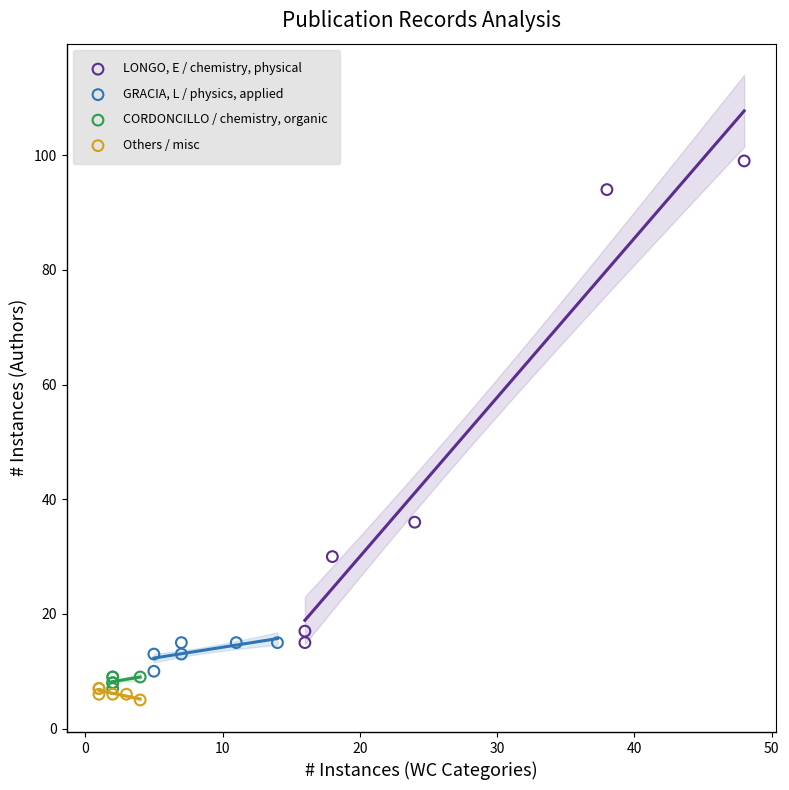

Which series contains the highest Y value?

LONGO, E / chemistry, physical